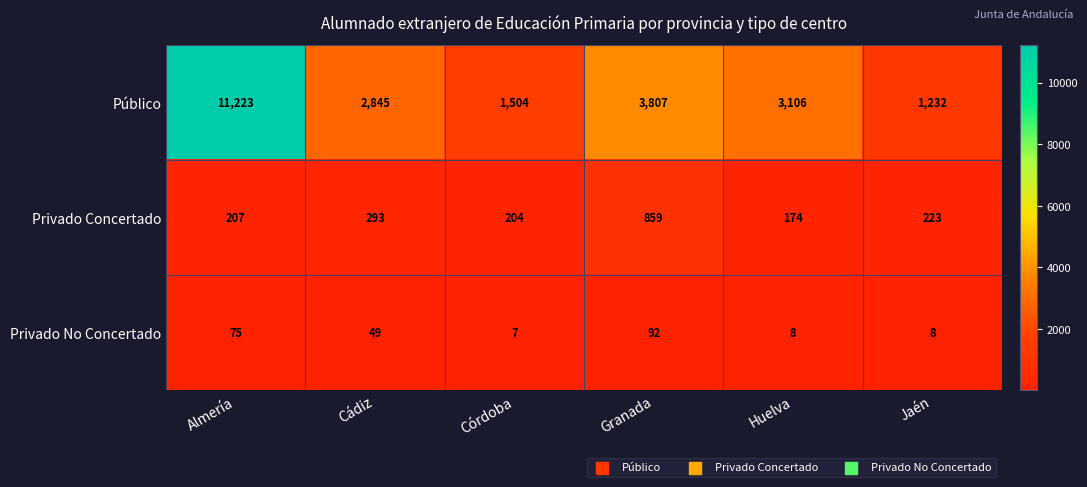

Reading left to right, transcribe all the data shown in this chart.

Público: 11223	2845	1504	3807	3106	1232
Privado Concertado: 207	293	204	859	174	223
Privado No Concertado: 75	49	7	92	8	8